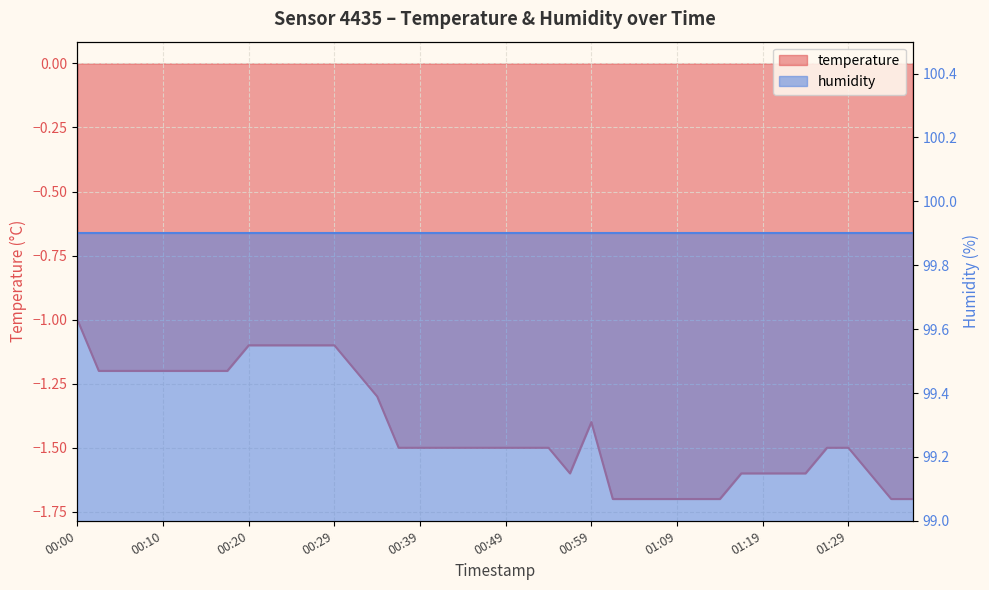

Is it true that the value at 00:12 is -1.2?

True